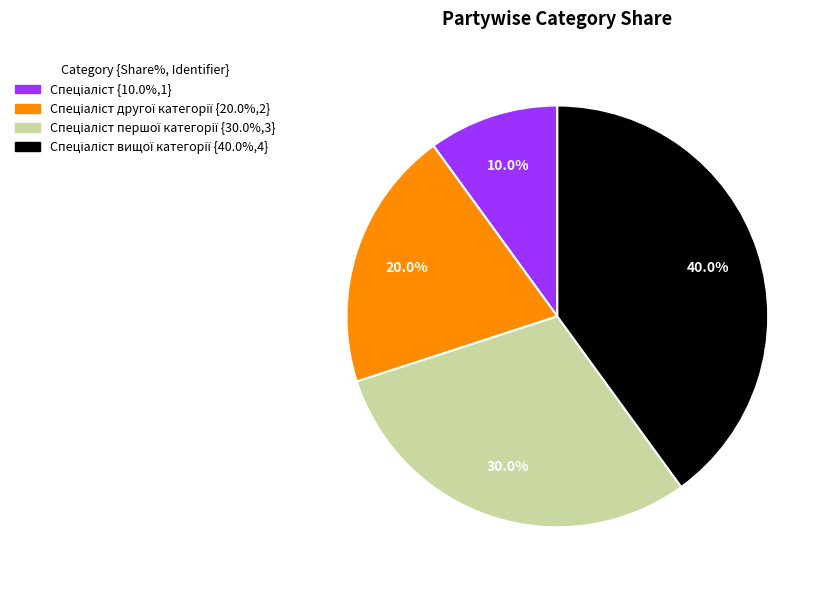

Does any single category account for the majority?

No